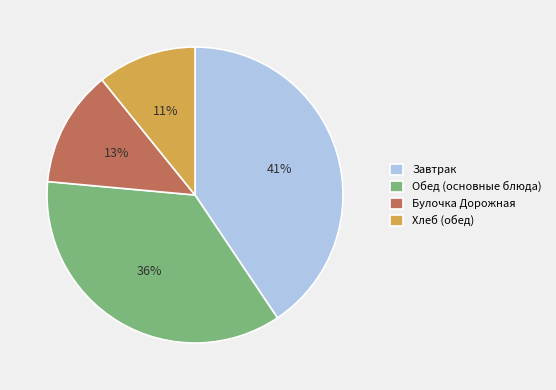

Which slice is the largest?

Завтрак